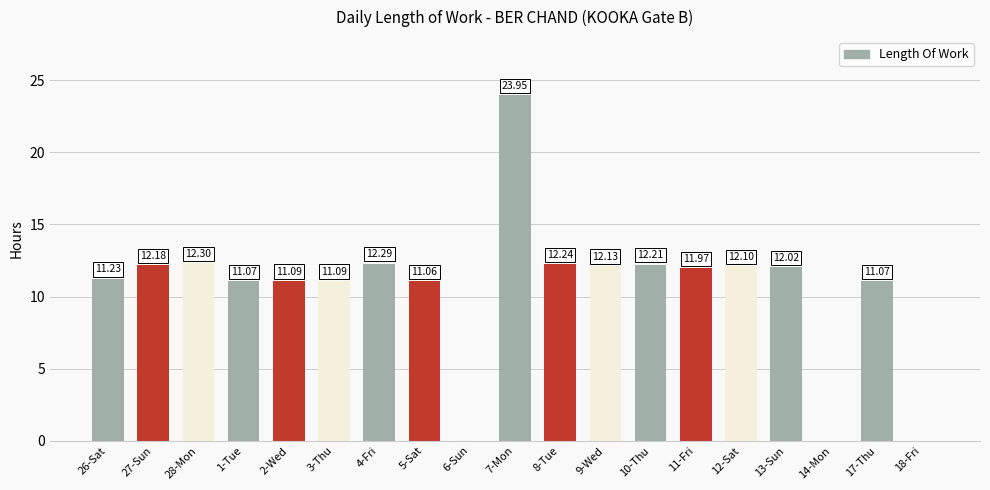

What is the sum of the values at 4-Fri and 27-Sun?

24.5